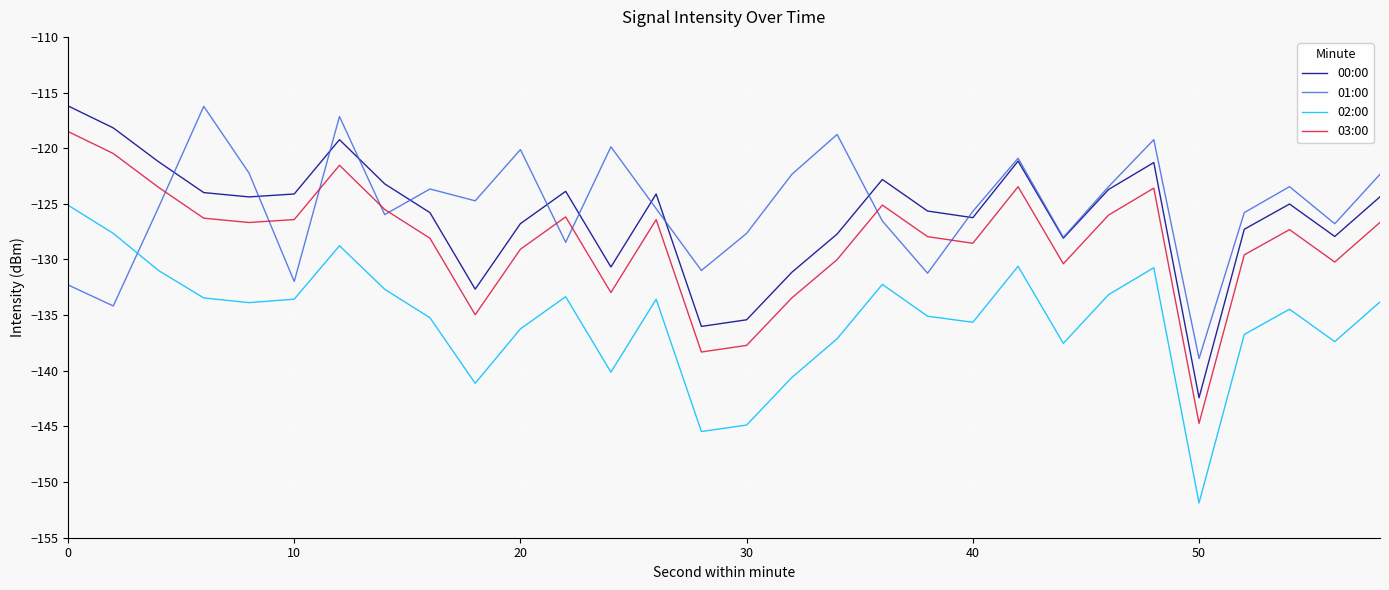

Which series has the largest range (max minus min)?

02:00